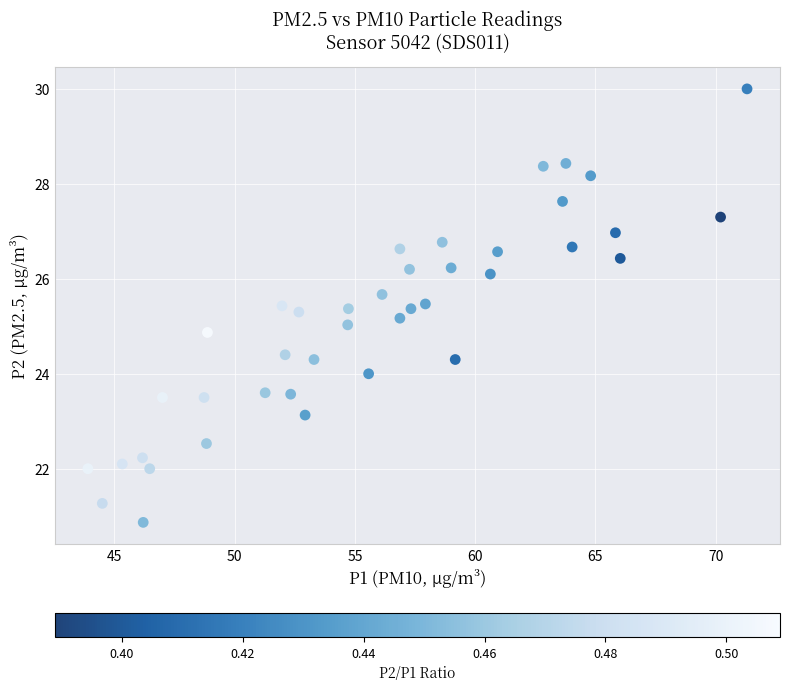

What is the range of Y values (max minus min)?

9.1